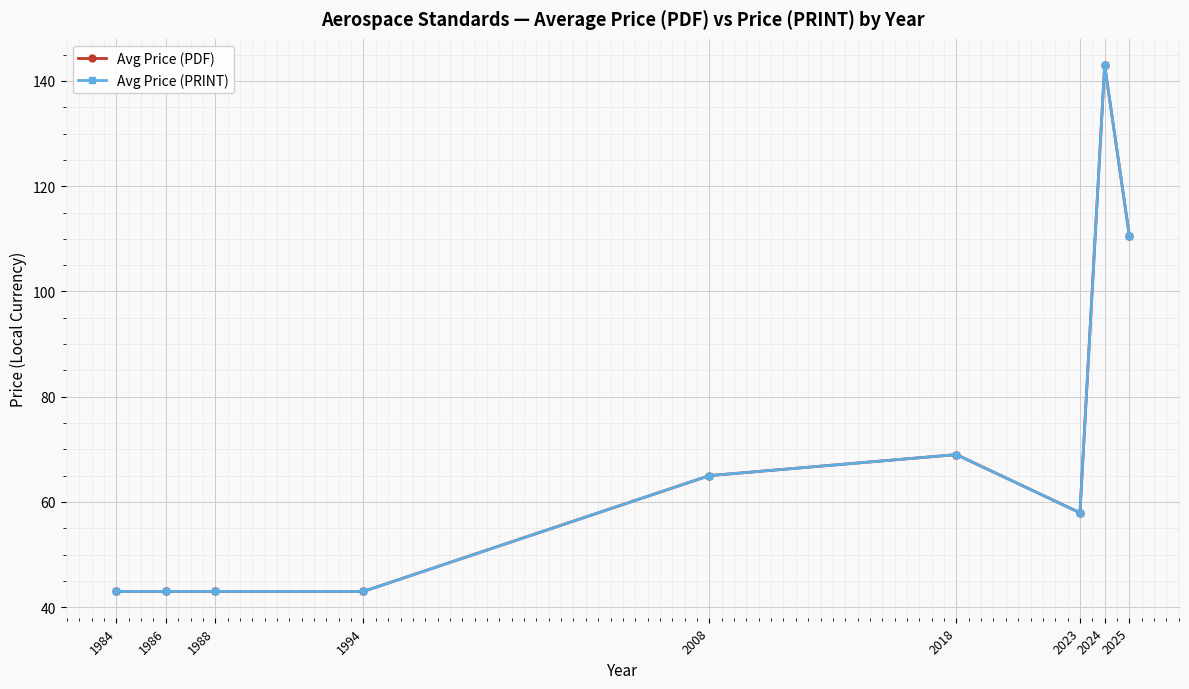

What is the total value across all series at 2018?

138.0